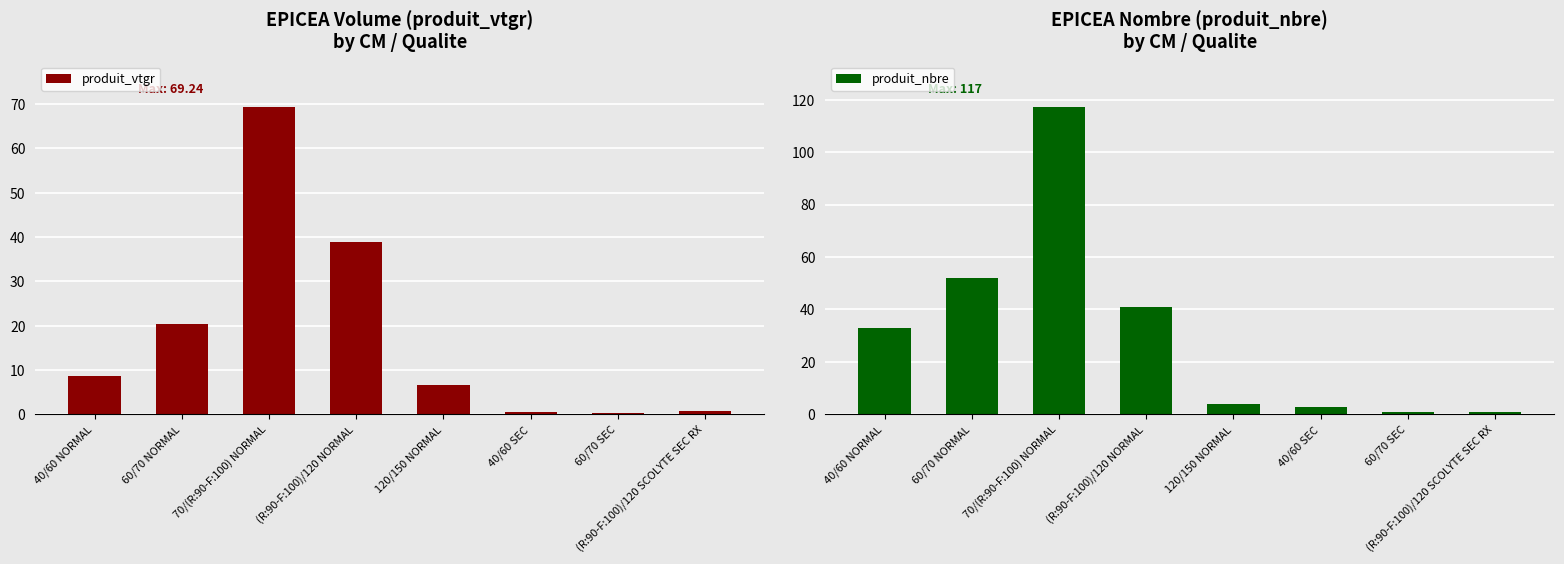

Rank the series by their maximum value, from highest to lowest.

produit_nbre, produit_vtgr